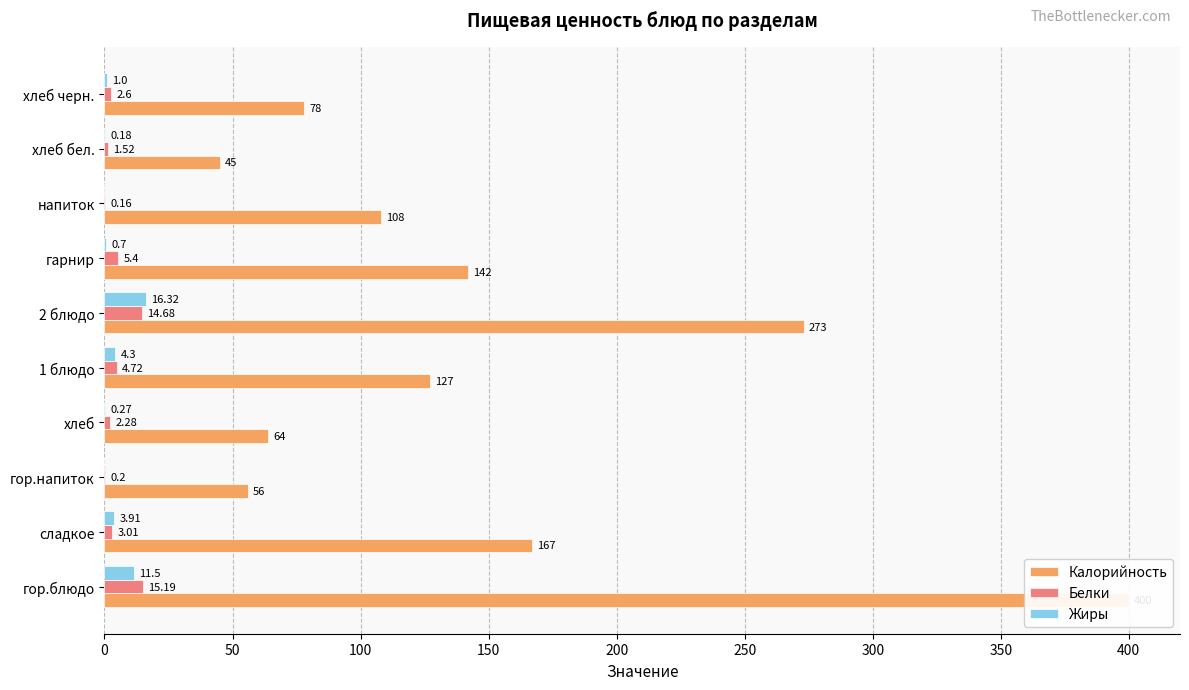

What is the value of the Жиры bar at the 4th from the left?

0.3